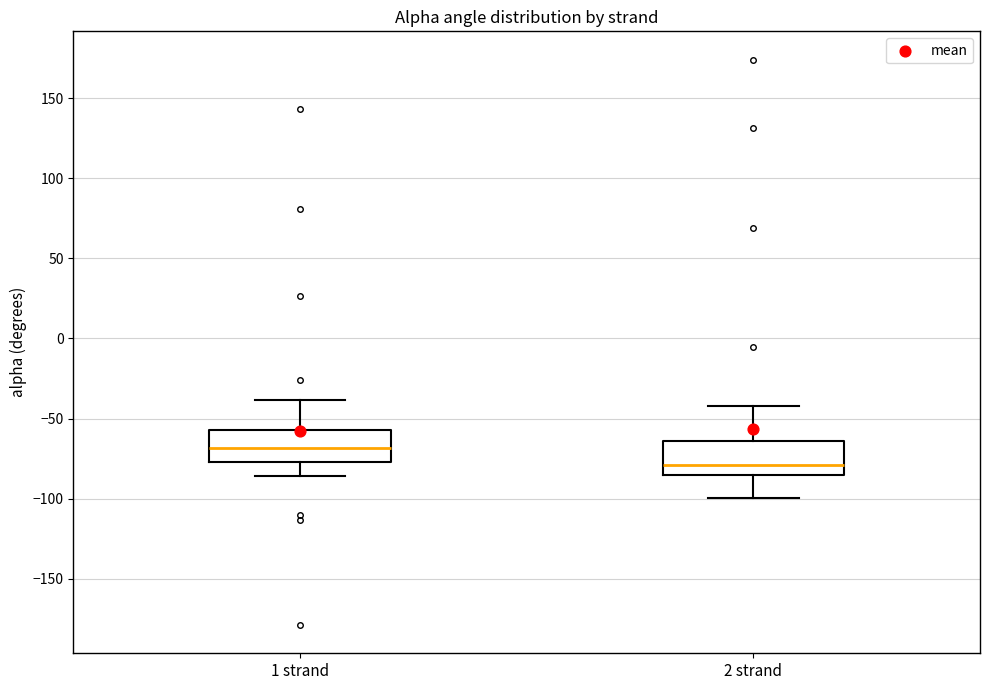

Which box has the highest median line?

1 strand